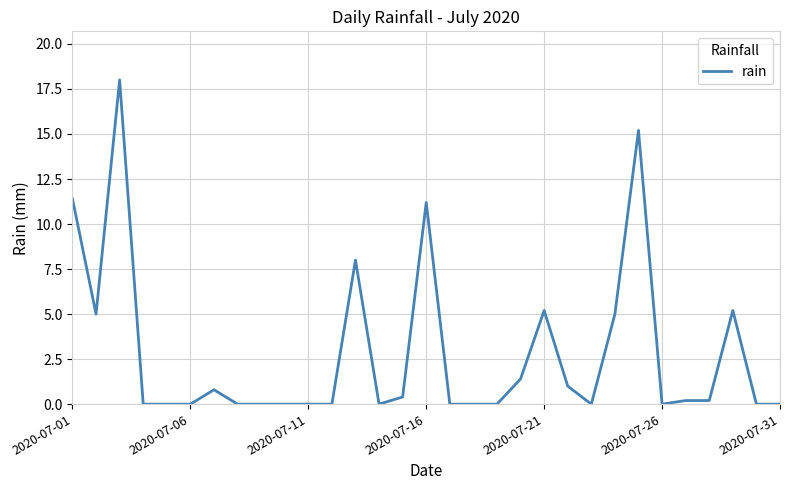

What is the maximum value shown in the chart?

18.0